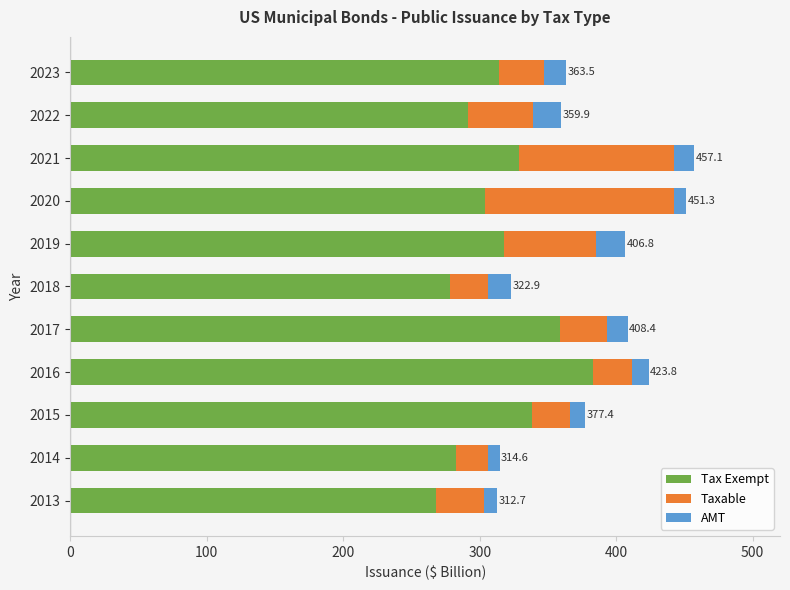

What is the sum of all Tax Exempt values?

3465.1